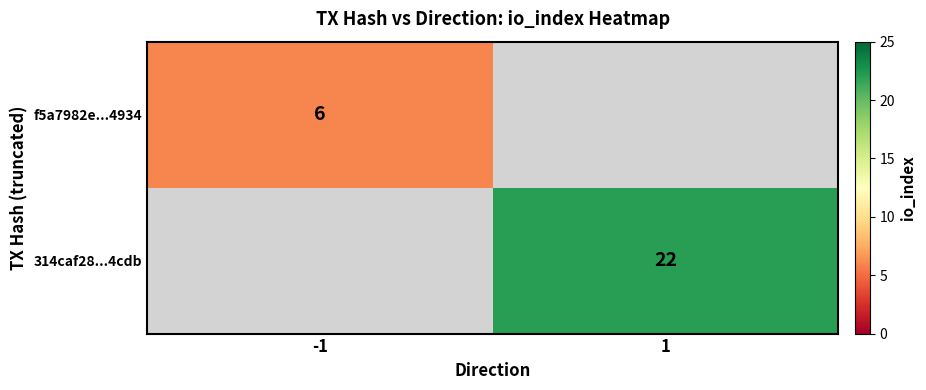

How many distinct data groups are displayed?

2